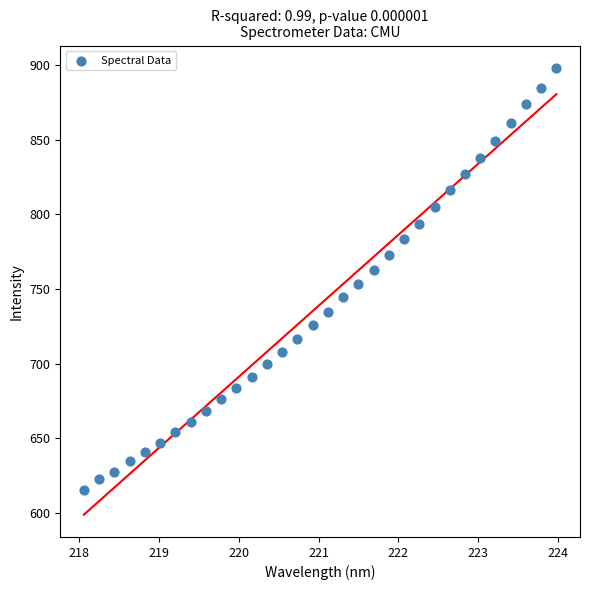

What is the range of Y values (max minus min)?

282.4